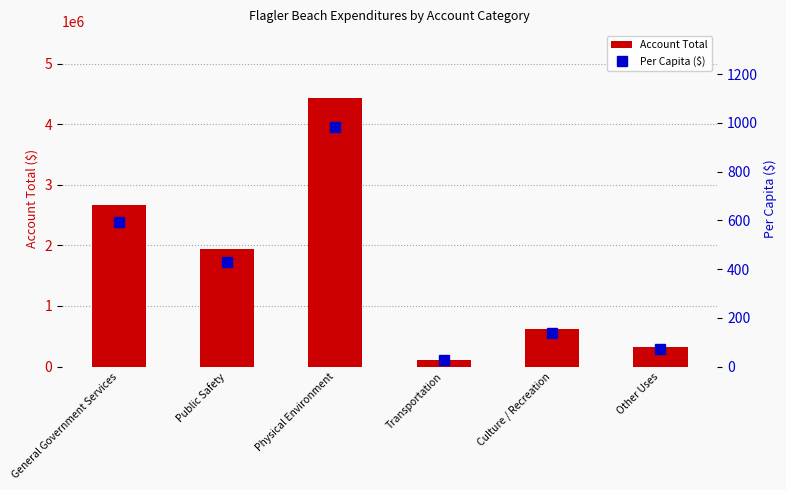

At which label does Per Capita ($) reach its minimum?

Transportation